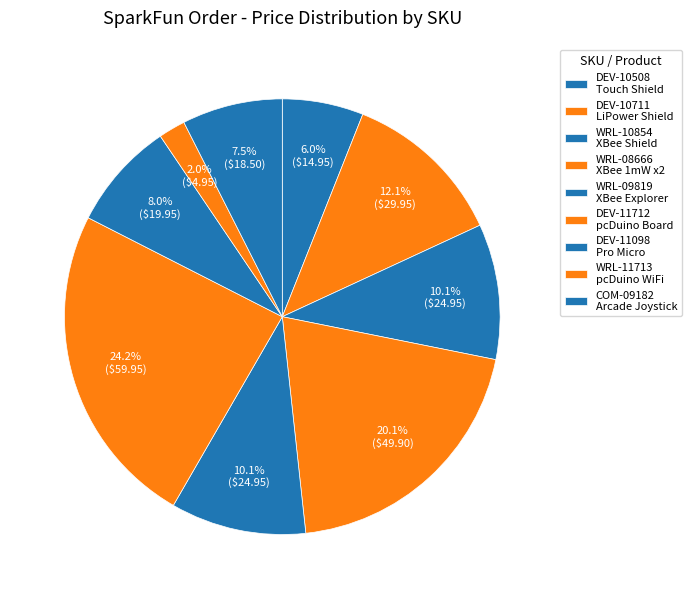

Is it true that WRL-08666 is 20% of the pie?

True